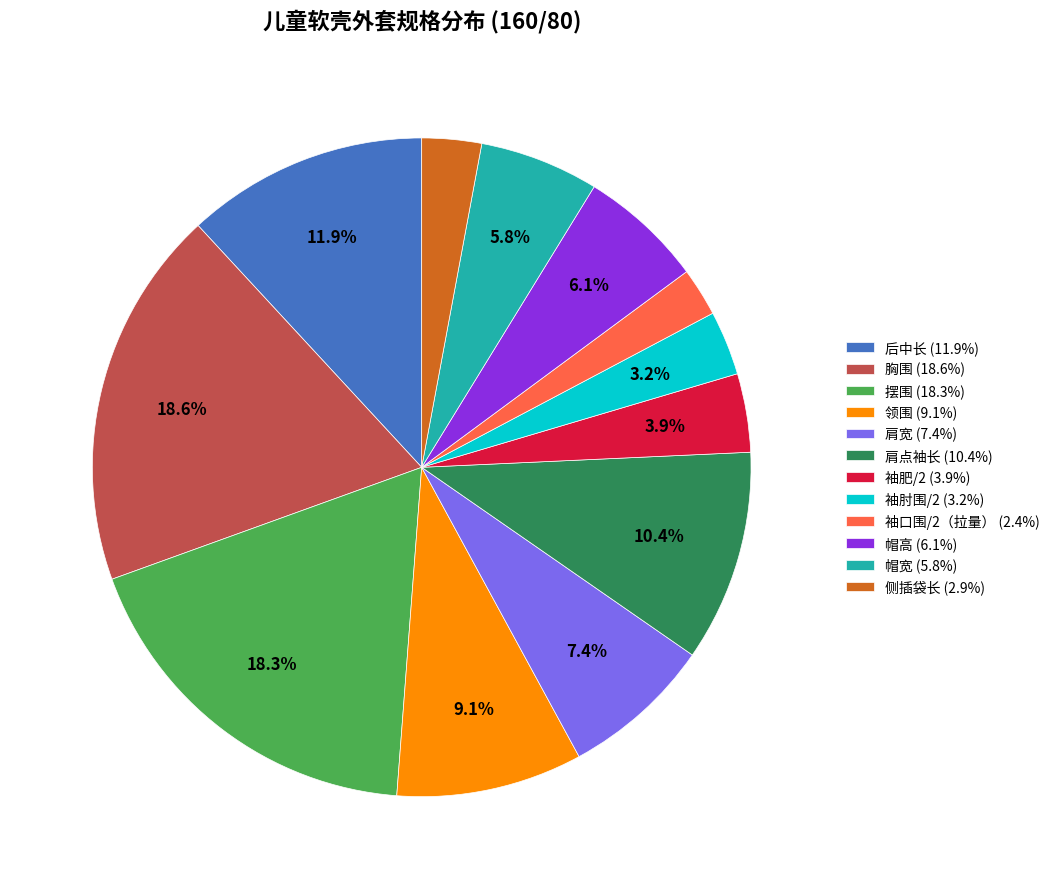

What is the total percentage of 领围 and 袖肘围/2?

12.3%